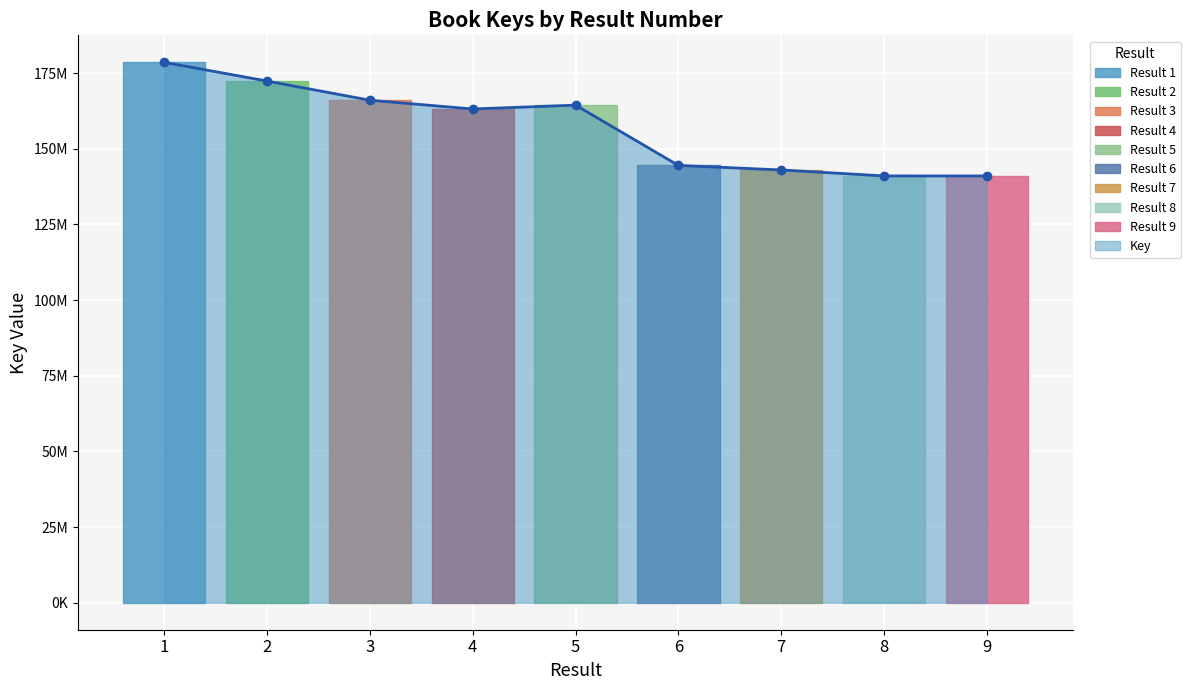

True or false: the data shows 252416574 at 6.

False